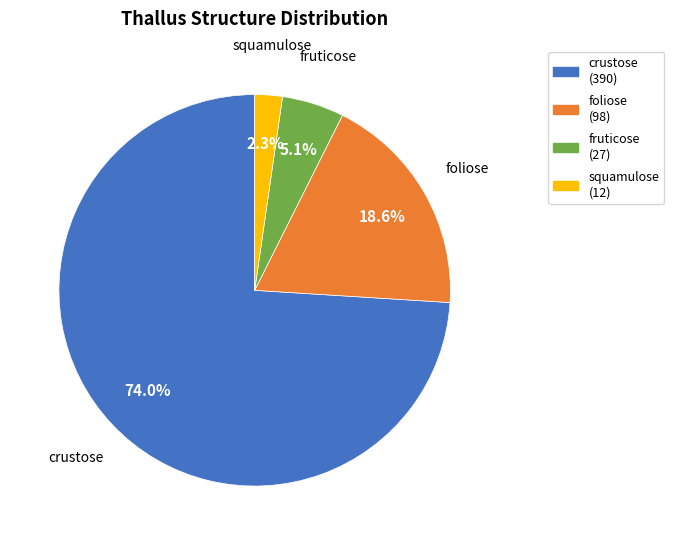

Approximately how many times larger is the value at foliose (98) compared to crustose (390)?

0.3